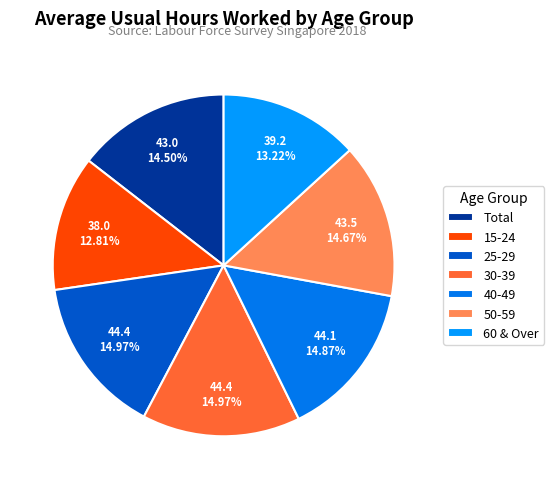

To the nearest percent, what portion does 30-39 represent?

15%